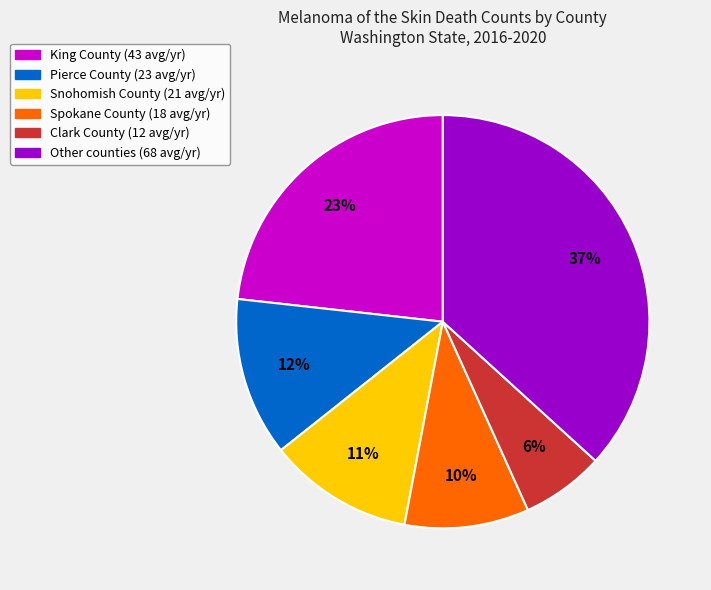

How many slices are in this pie chart?

6